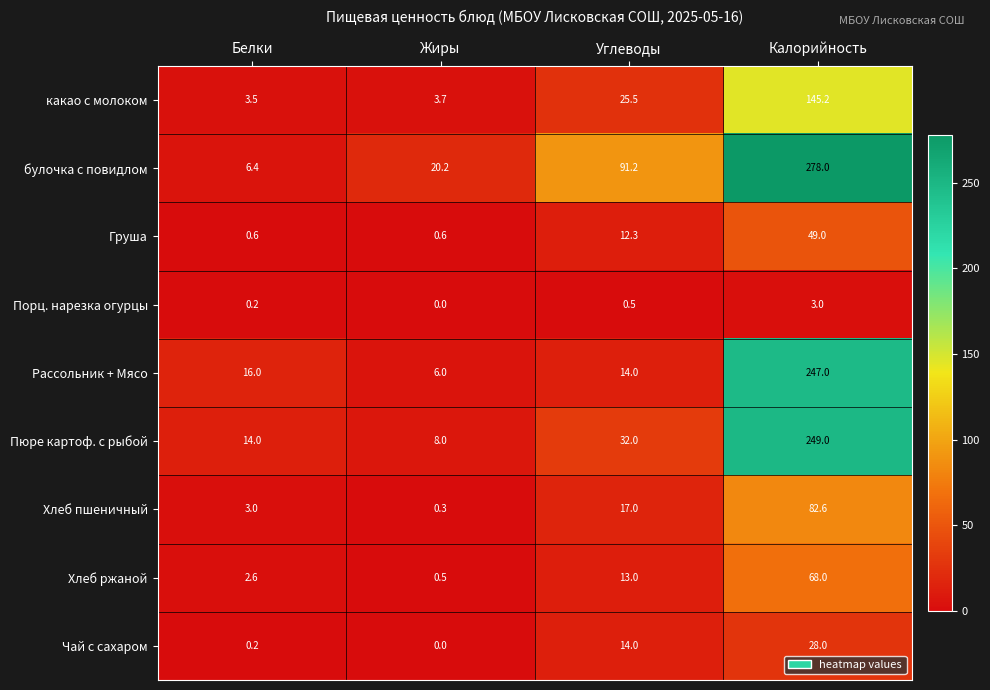

How many series are shown in this chart?

9